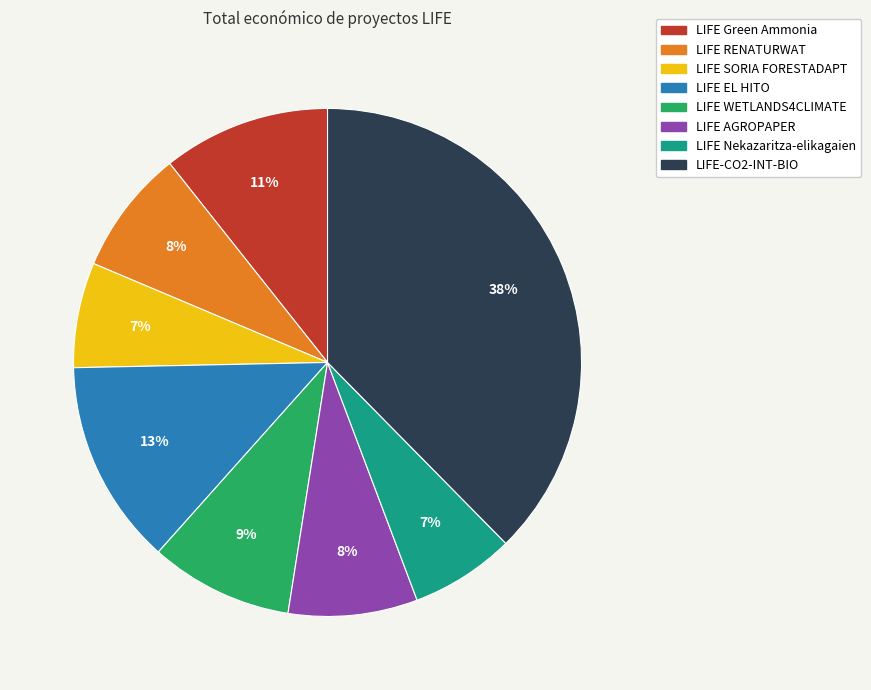

What percentage is the LIFE Nekazaritza-elikagaien slice, to the nearest percent?

7%